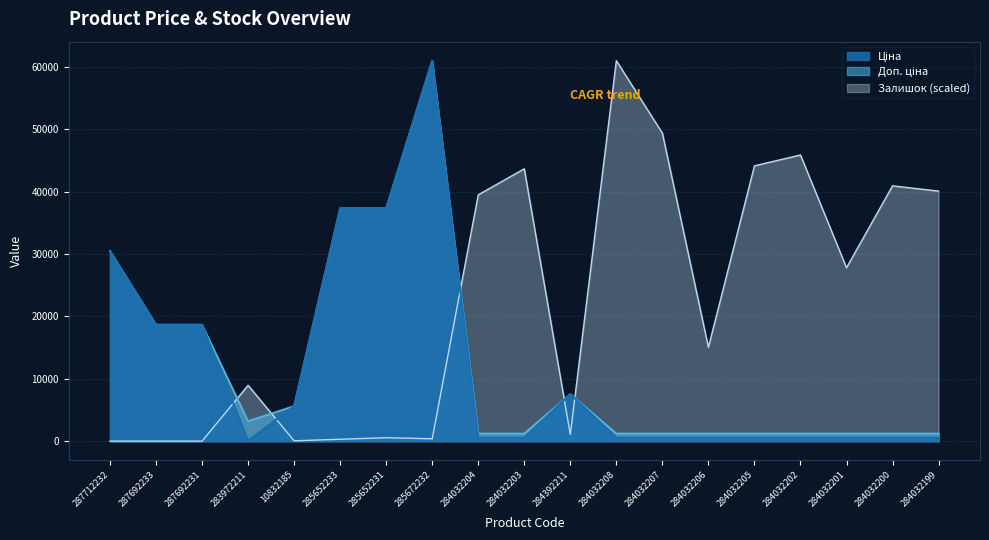

The Залишок series shows 547.3 at 285652231. True or false?

True